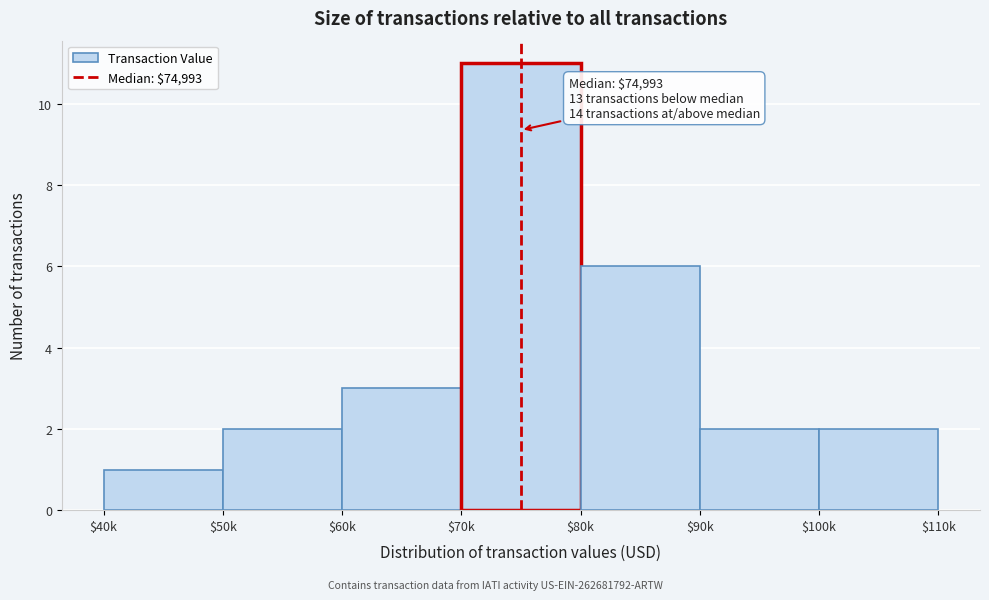

Reading left to right, extract all data points from this chart.

1	2	3	11	6	2	2